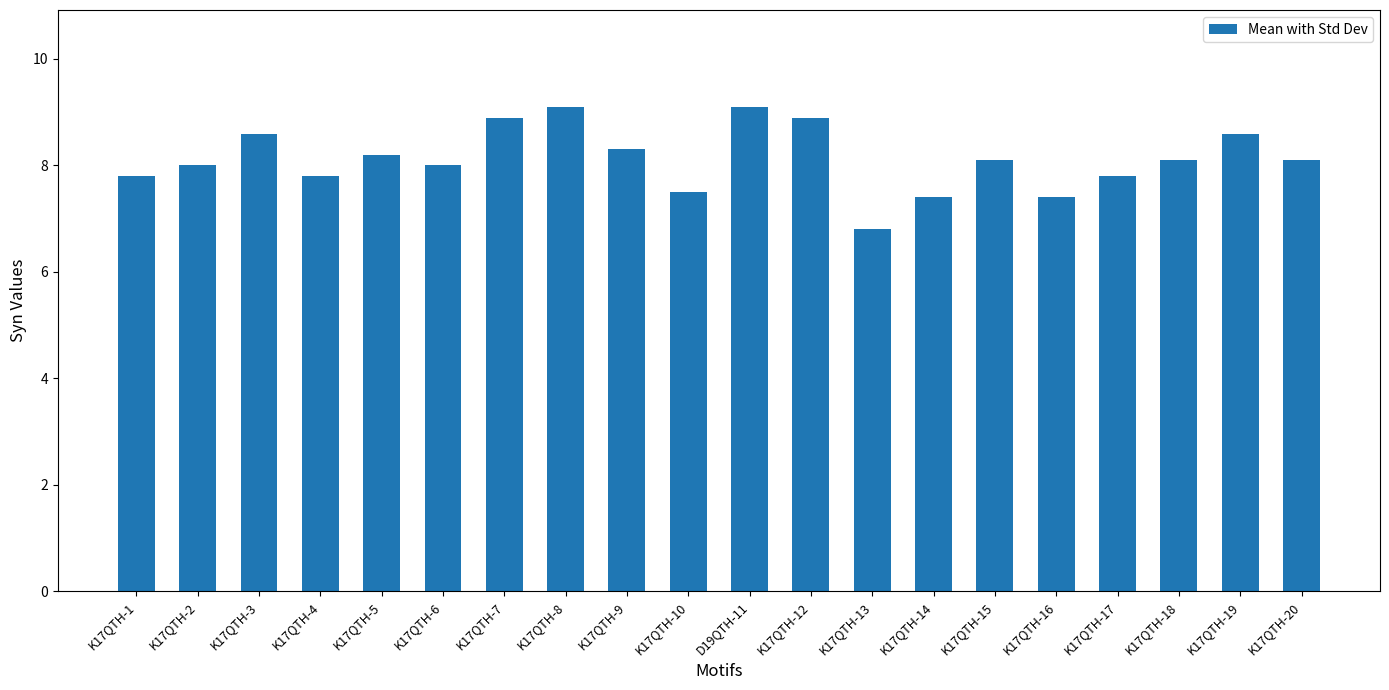

How many data points does each series have?

20